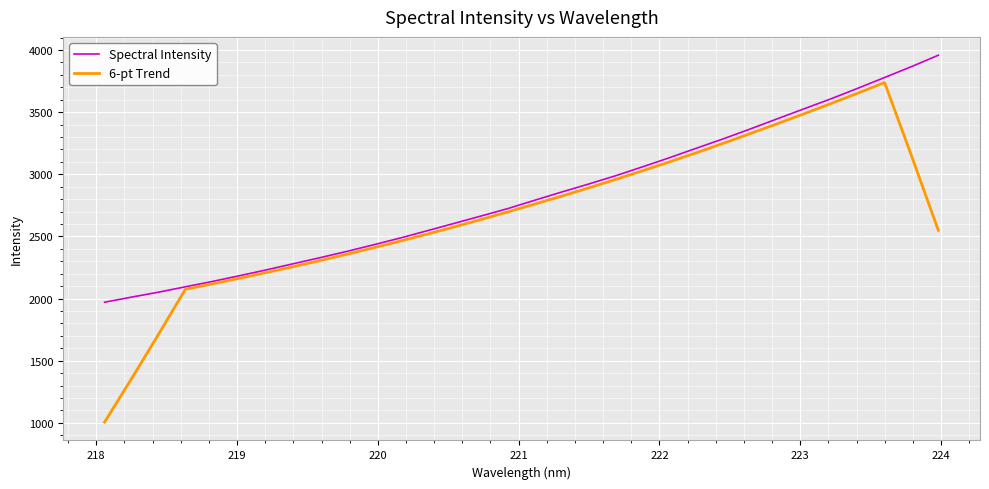

Which series has the largest total across all categories?

Spectral Intensity